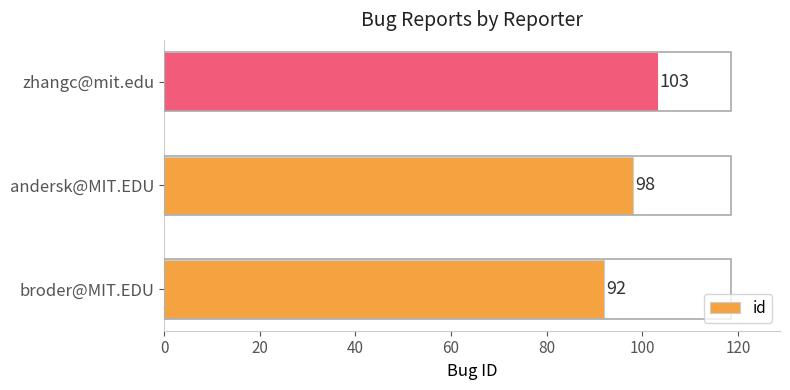

What is the sum of all values?

293